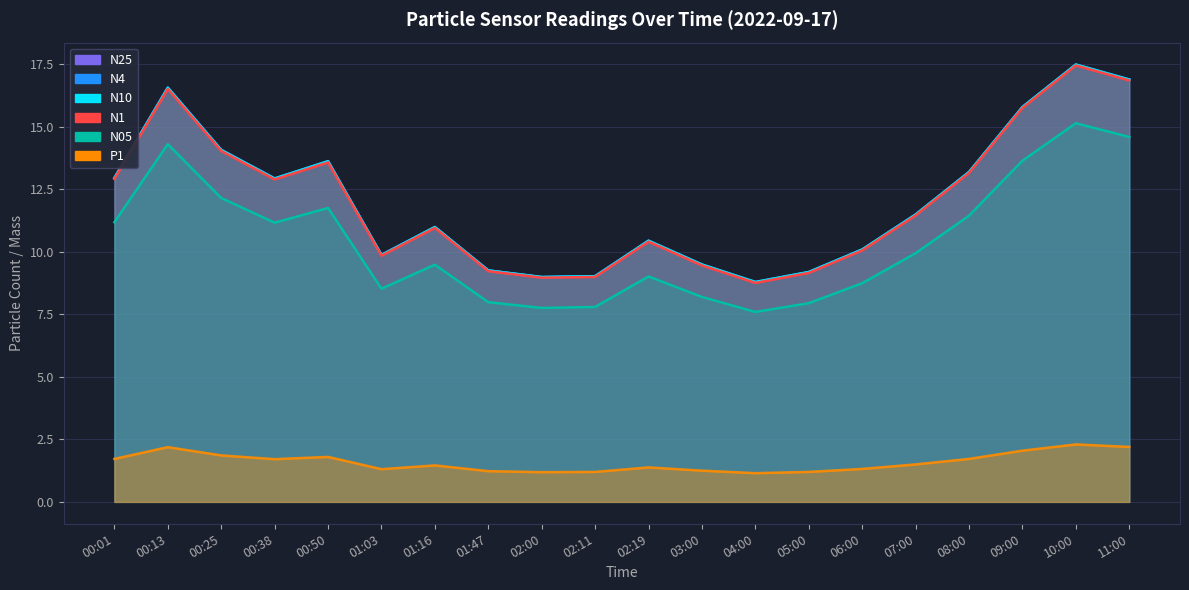

True or false: N25 has a value of 9.2 at 05:00.

True